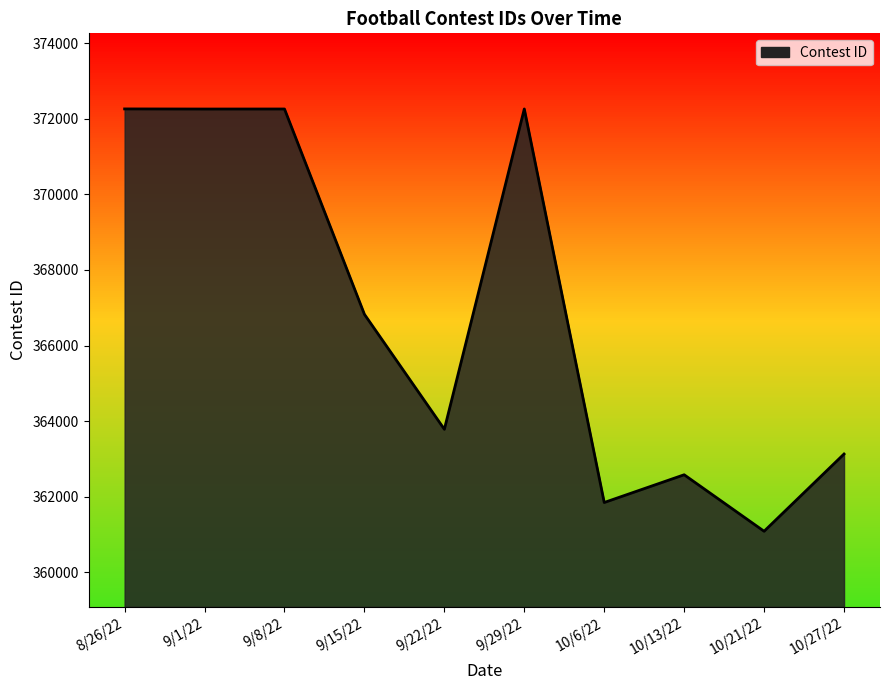

At which label does the data first exceed 366825?

8/26/22